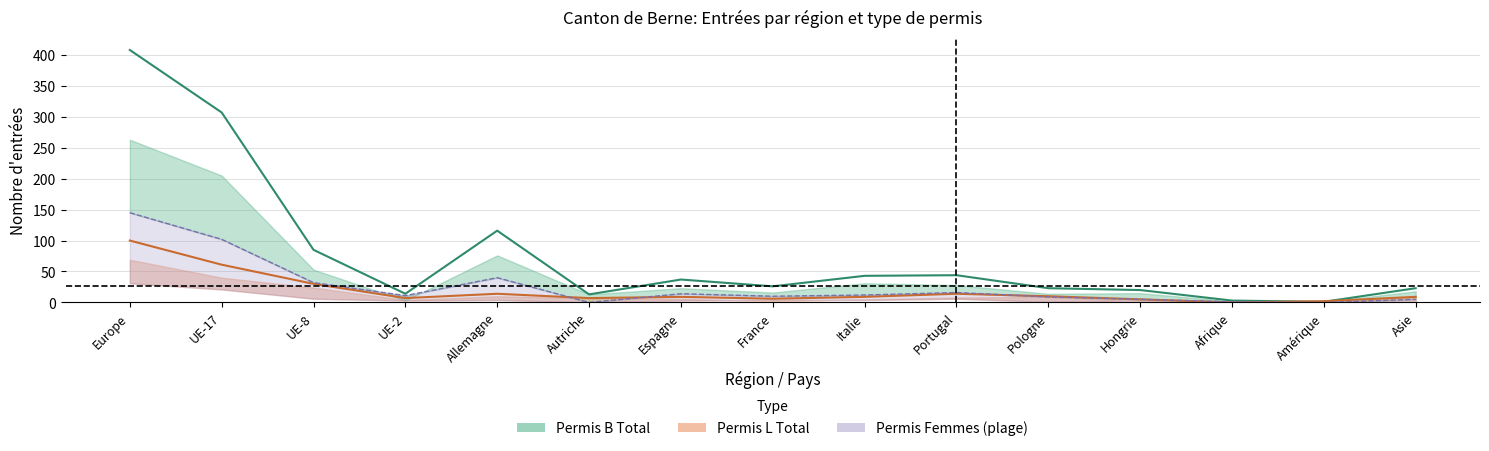

Which label corresponds to the largest value in the chart?

Europe